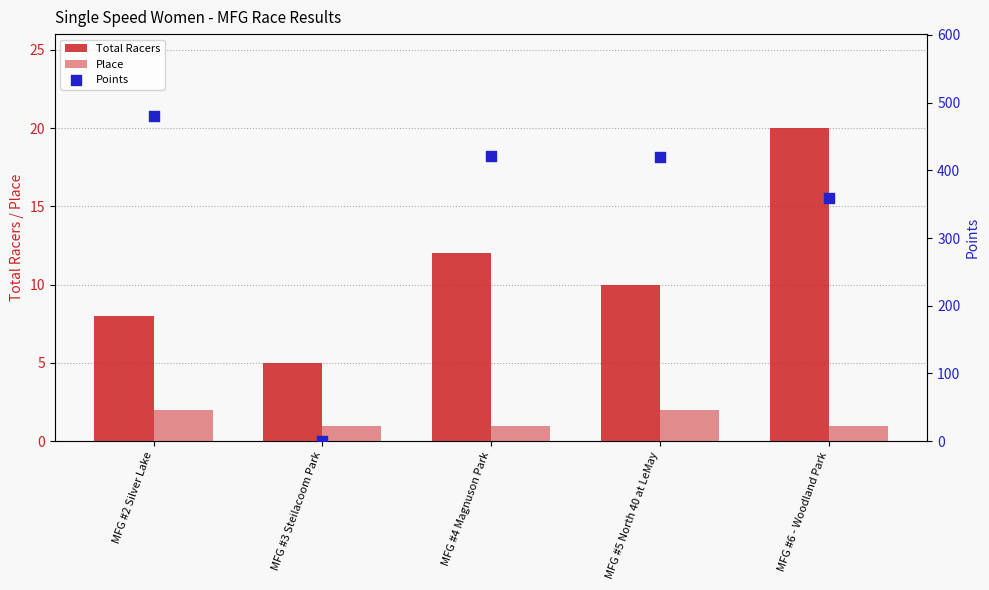

Which series has the largest Y range (max minus min)?

Points